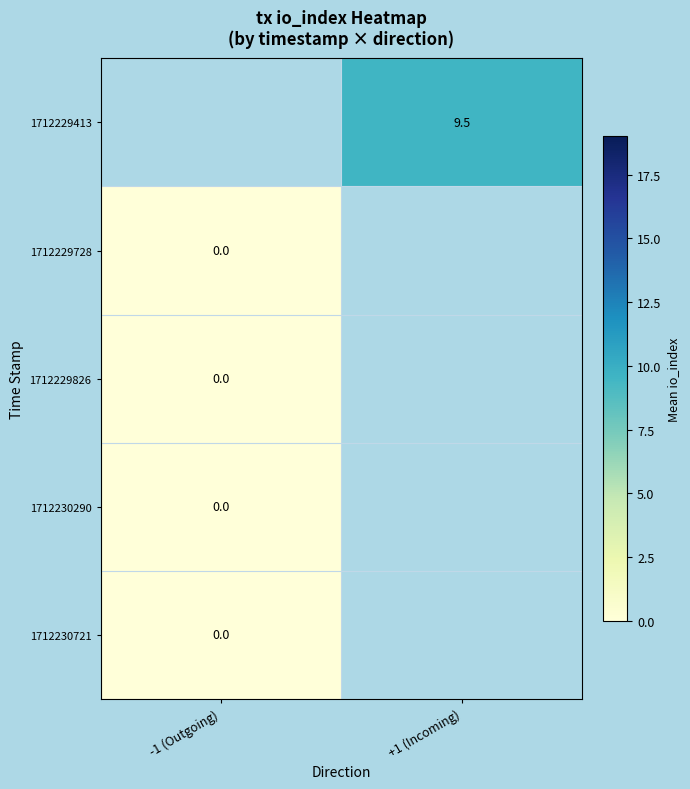

Which has a higher value, +1 (Incoming) or -1 (Outgoing)?

+1 (Incoming)